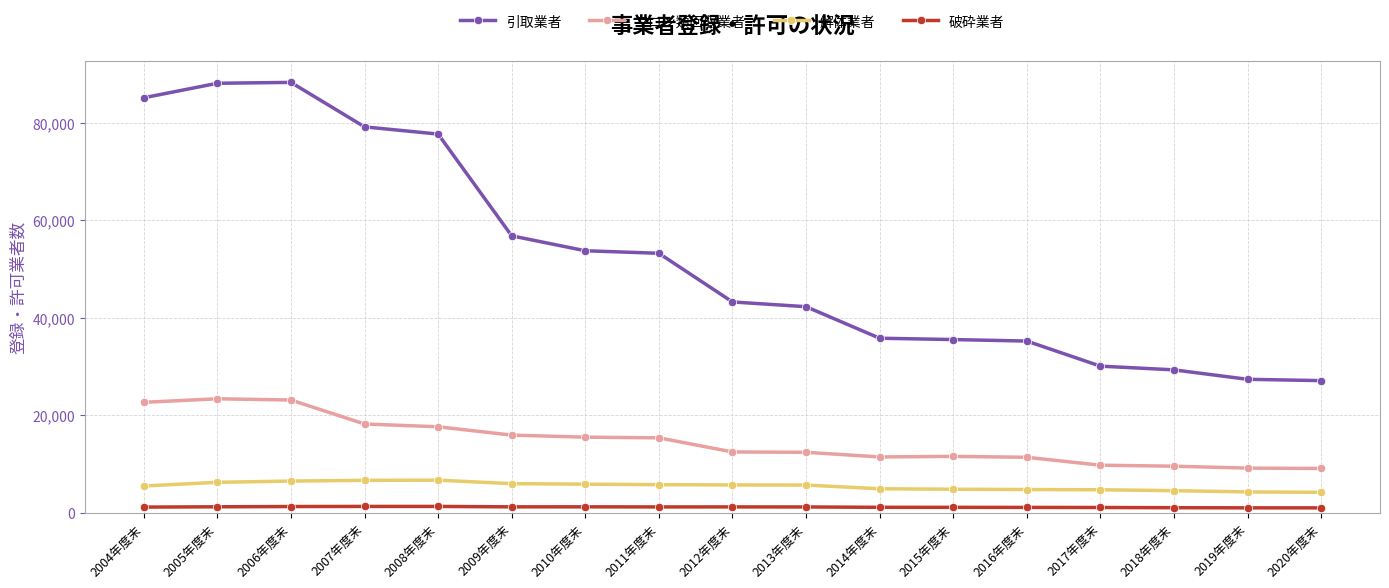

True or false: 解体業者 and 破砕業者 intersect in this chart.

False